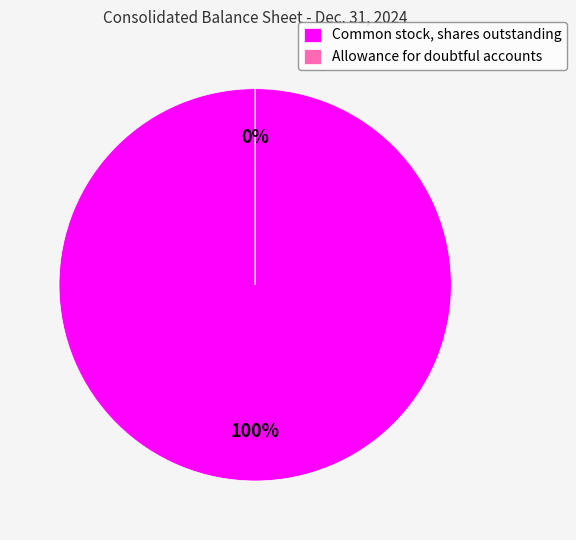

Approximately how many times larger is the value at Common stock, shares outstanding compared to Allowance for doubtful accounts?

59242.0